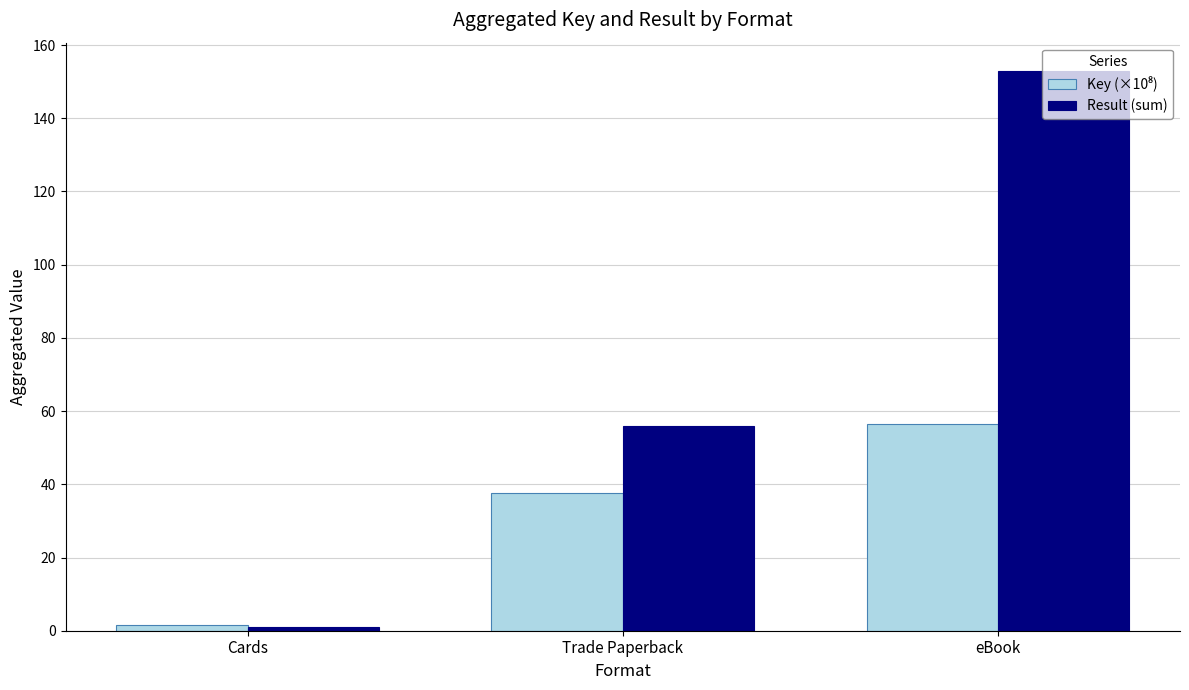

Which category has the lowest value across all series?

Cards